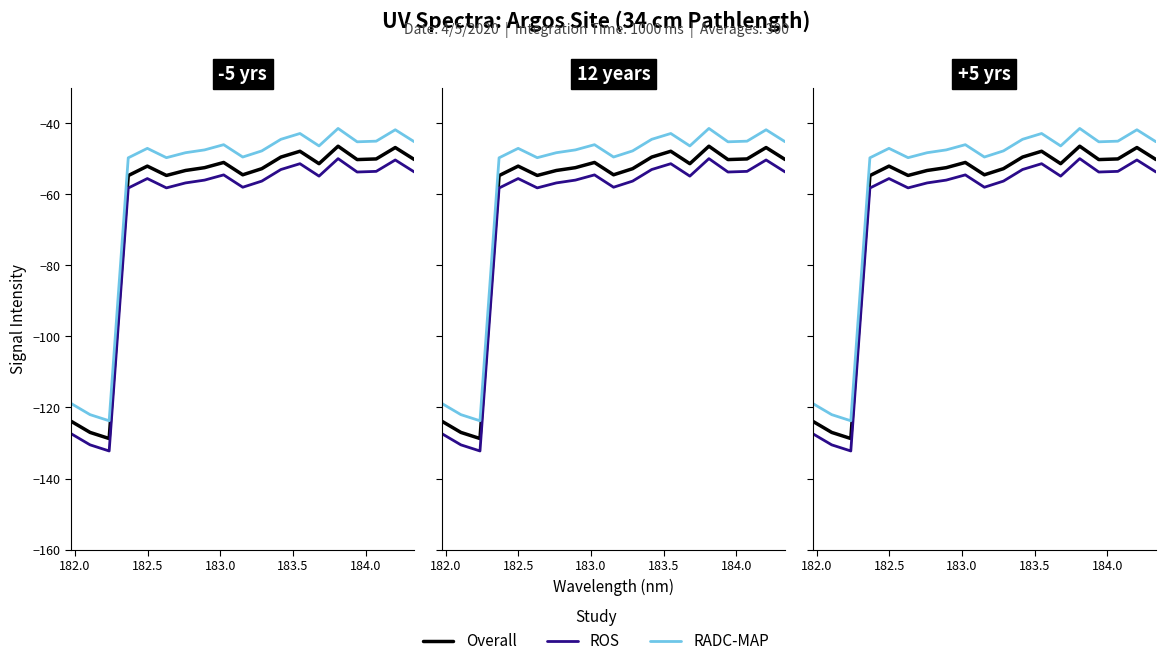

What is the sum of all ROS values?

-1264.6